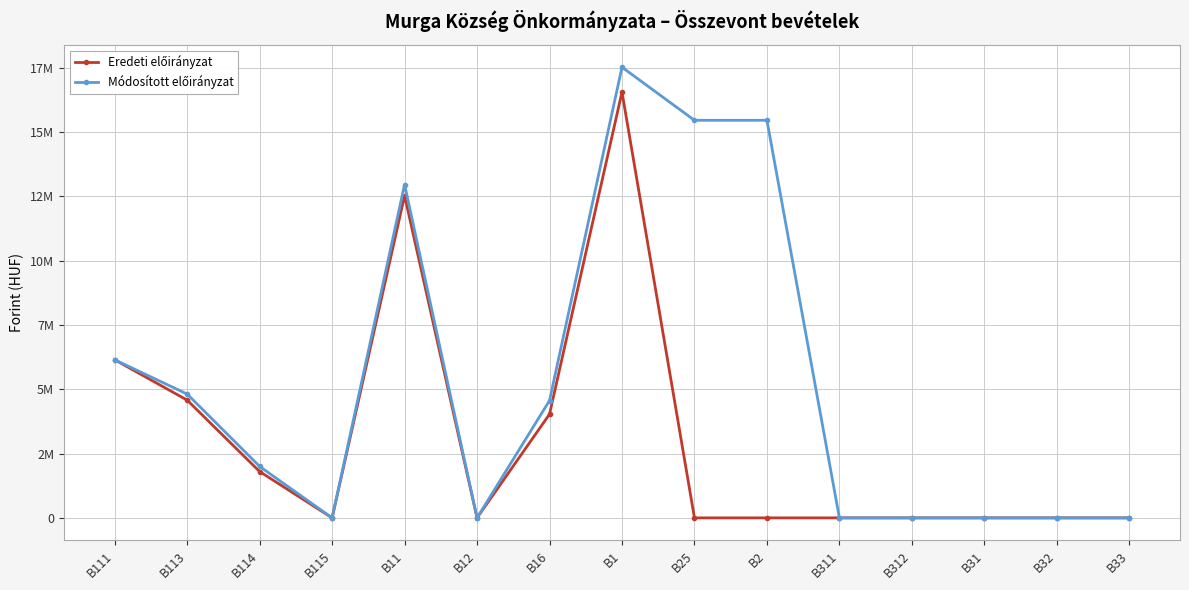

What is the greatest value displayed?

17518379